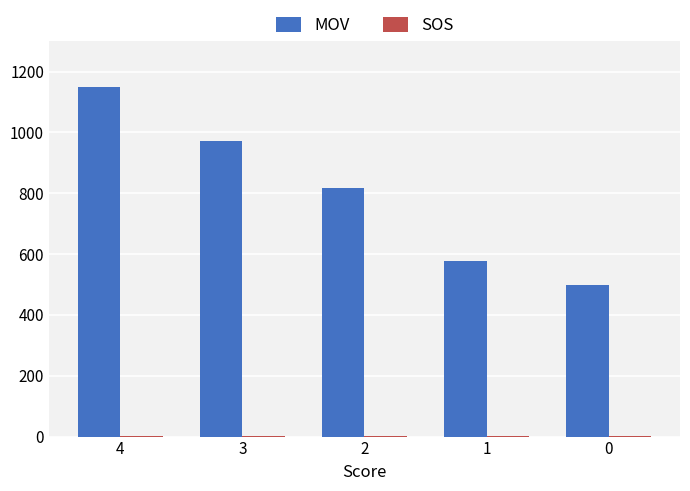

At which category is the sum across all series the highest?

4